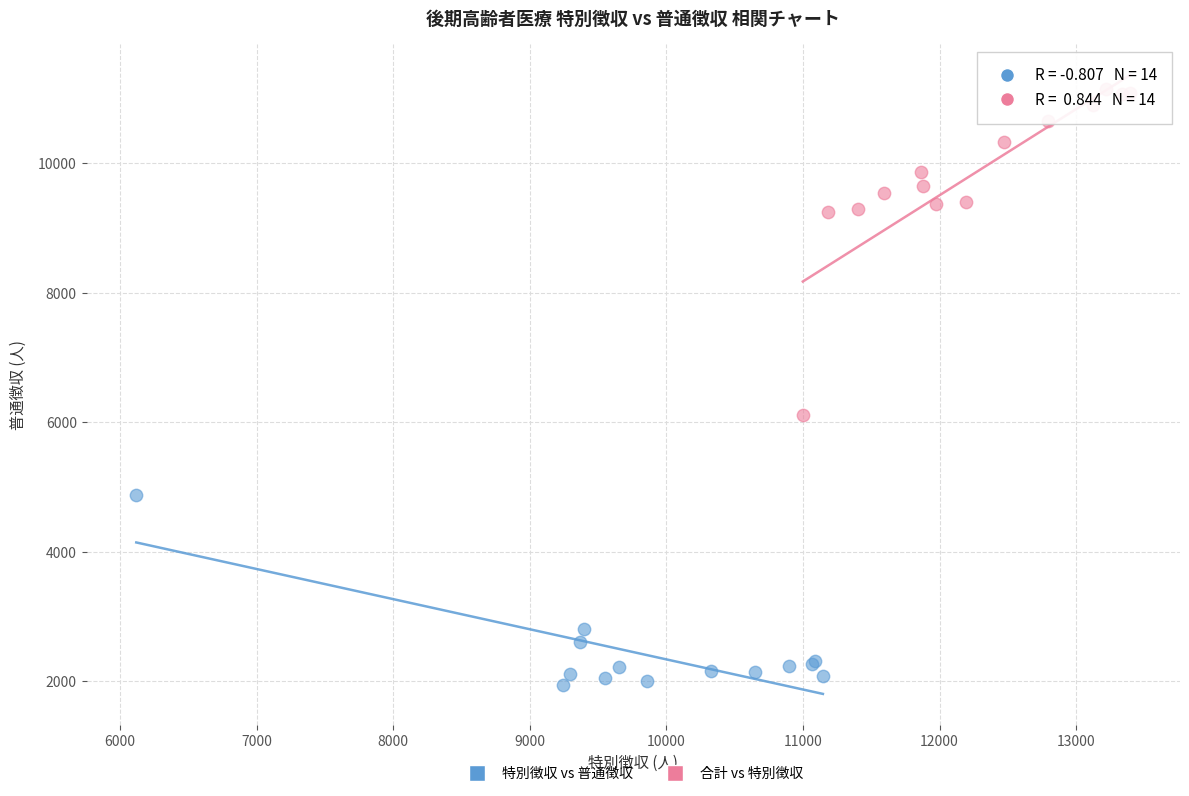

Which series reaches the minimum Y coordinate?

特別徴収 vs 普通徴収